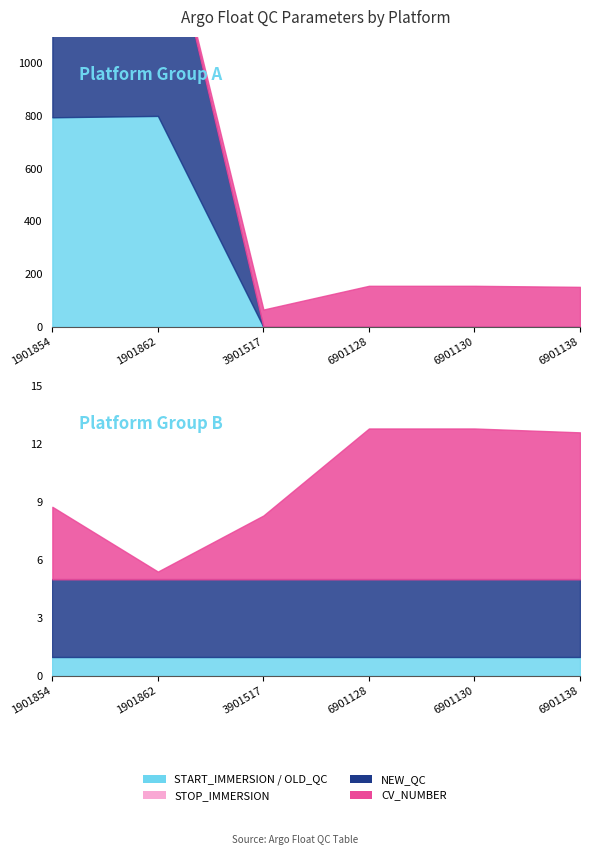

Where is CV_NUMBER nearest to the value 82?

1901854